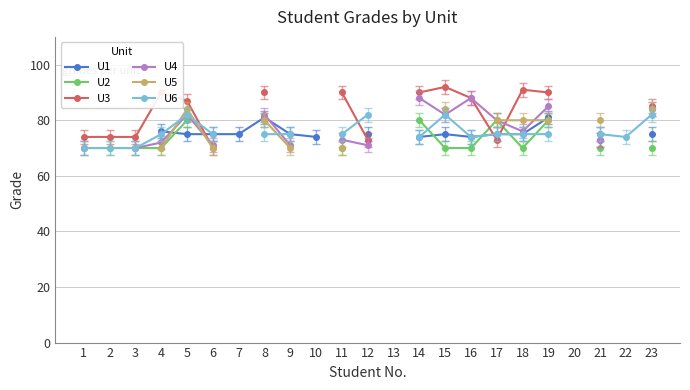

How many interior local valleys does the U1 series have?

1